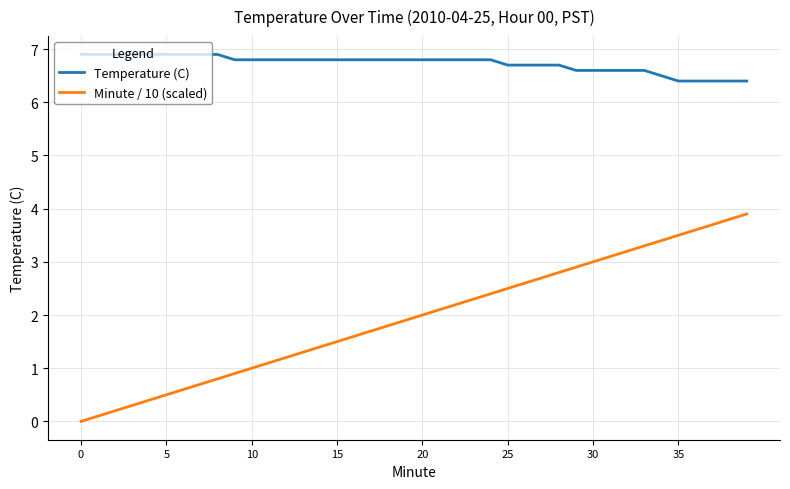

Rank the series by their maximum value, from lowest to highest.

Minute / 10 (scaled), Temperature (C)